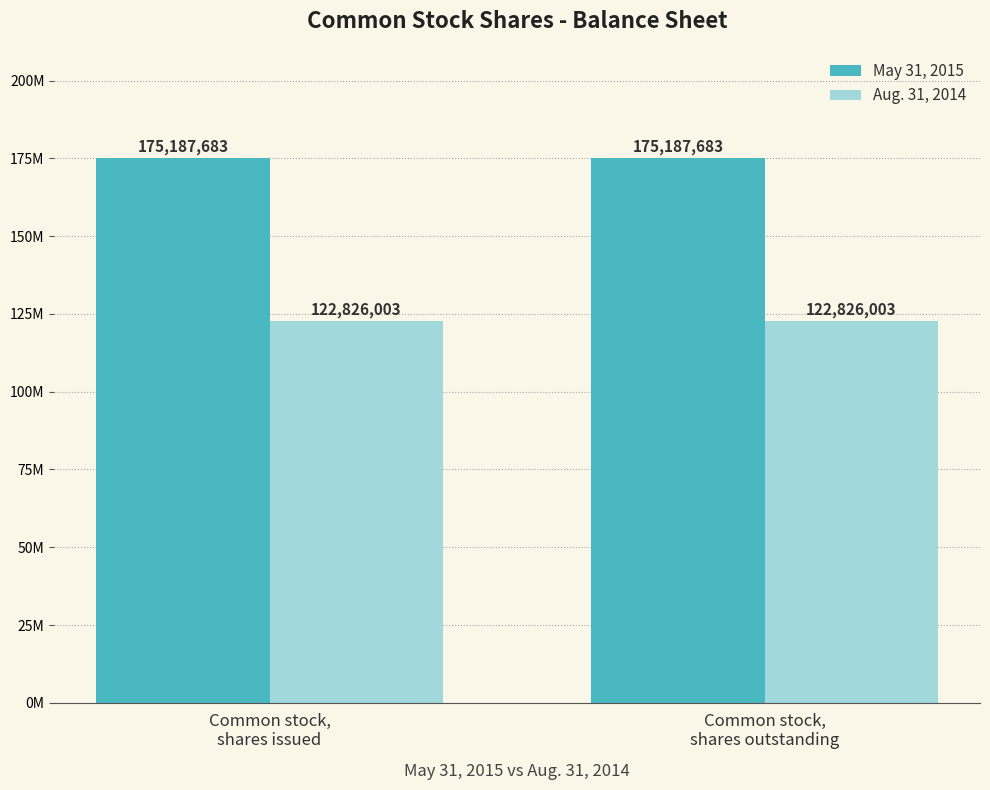

Reading left to right, list all the values displayed in this chart.

May 31, 2015: 175187683	175187683
Aug. 31, 2014: 122826003	122826003